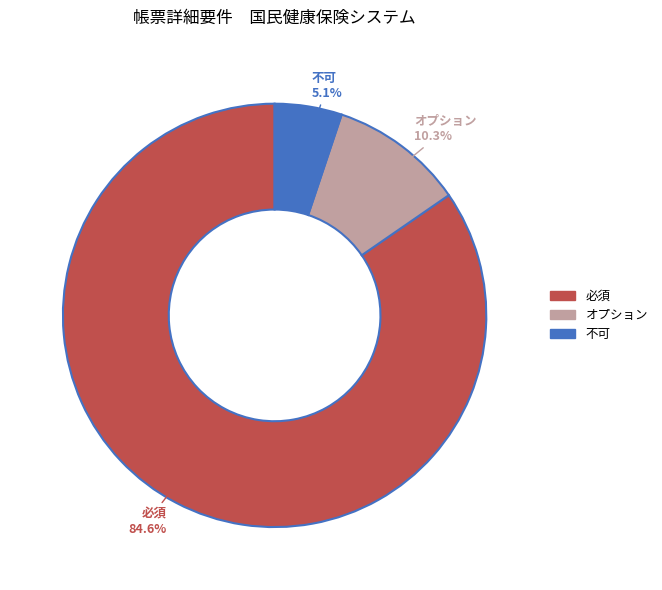

What is the ratio of the value at 必須 to the value at オプション?

8.2